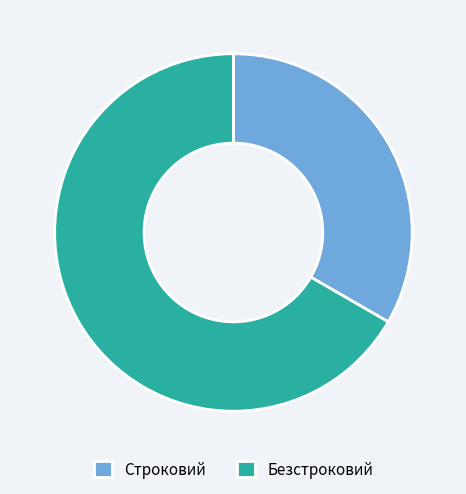

Rank the categories by value from lowest to highest.

Строковий, Безстроковий